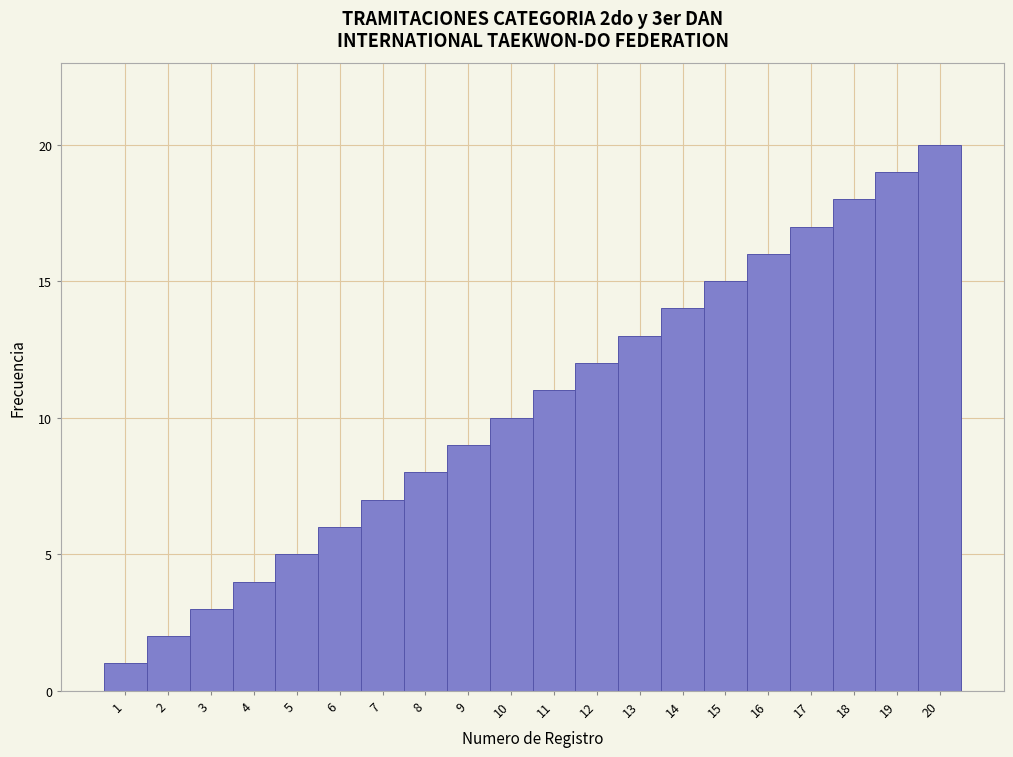

What is the change in value from 5 to 11?

+6